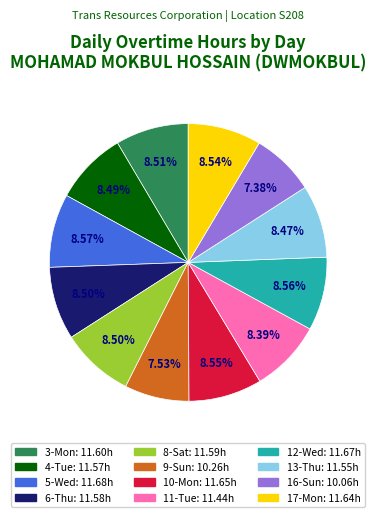

Is 5-Wed the majority of the pie?

No